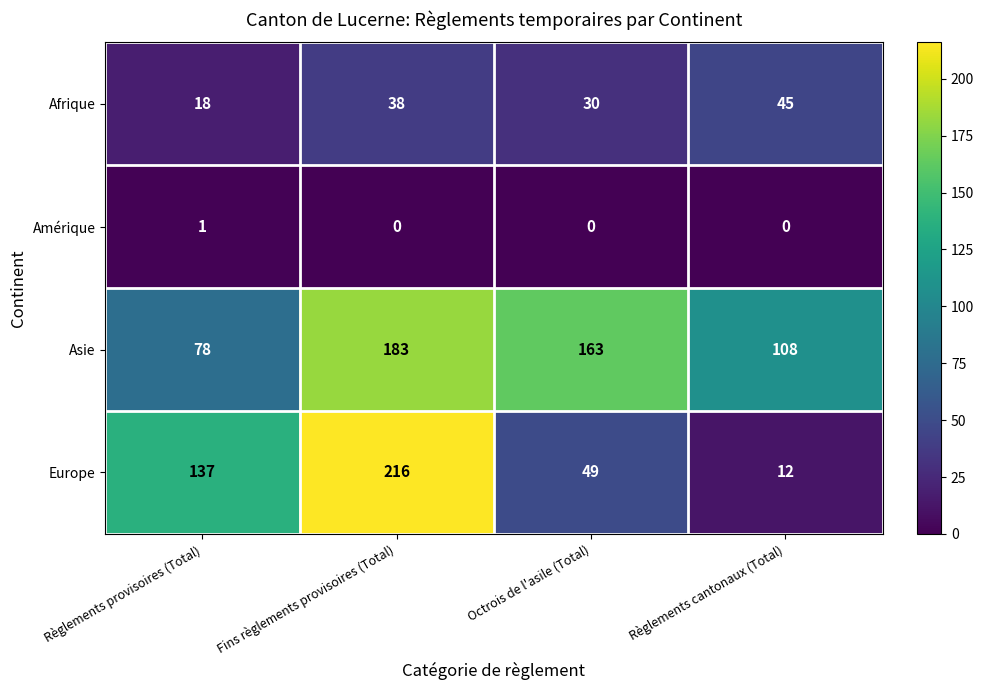

List the series in order of their overall mean, highest first.

Asie, Europe, Afrique, Amérique